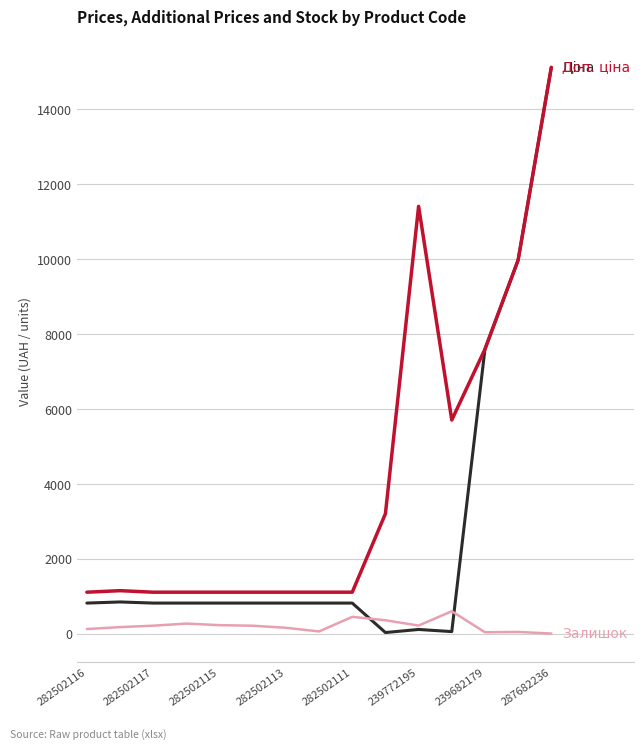

What is the maximum value shown in the chart?

15120.0